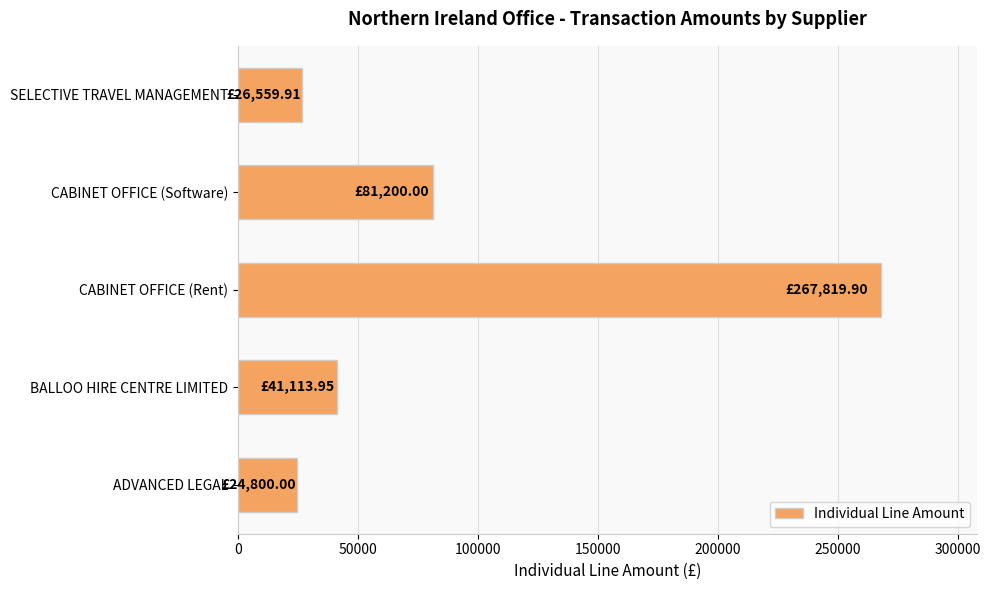

What is the sum of all values?

441493.8